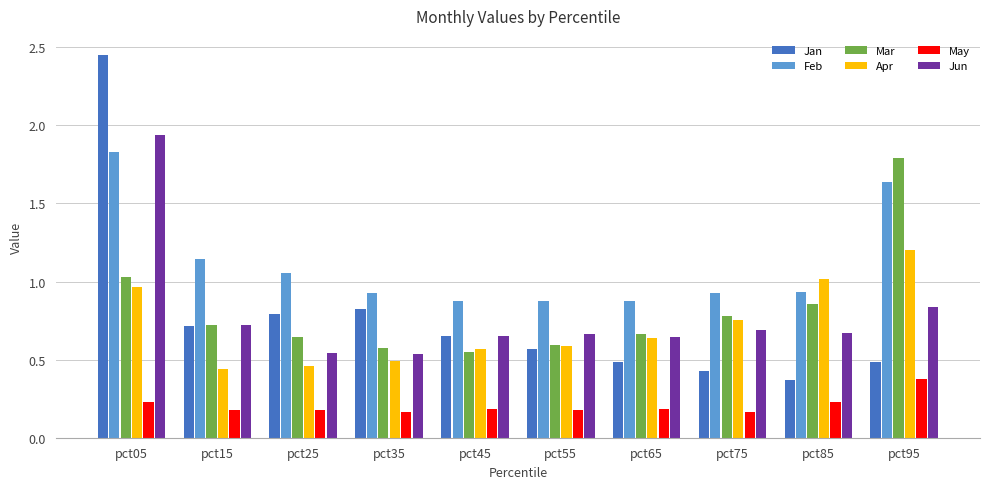

Which label corresponds to the largest value in the chart?

pct05